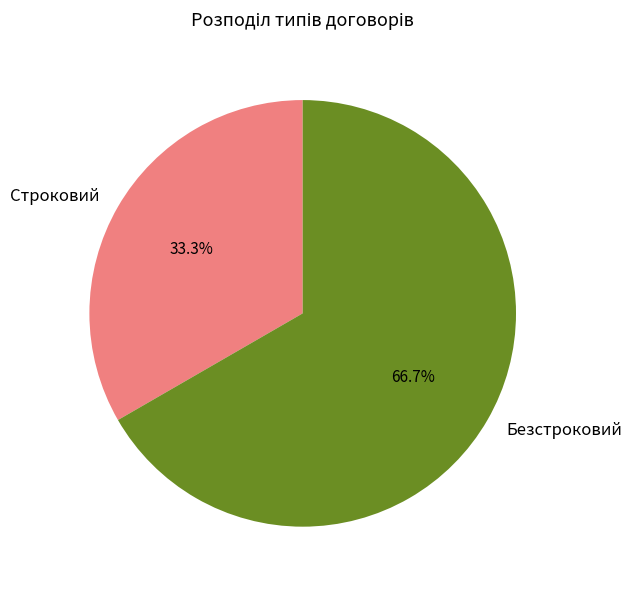

How many segments does this pie chart have?

2